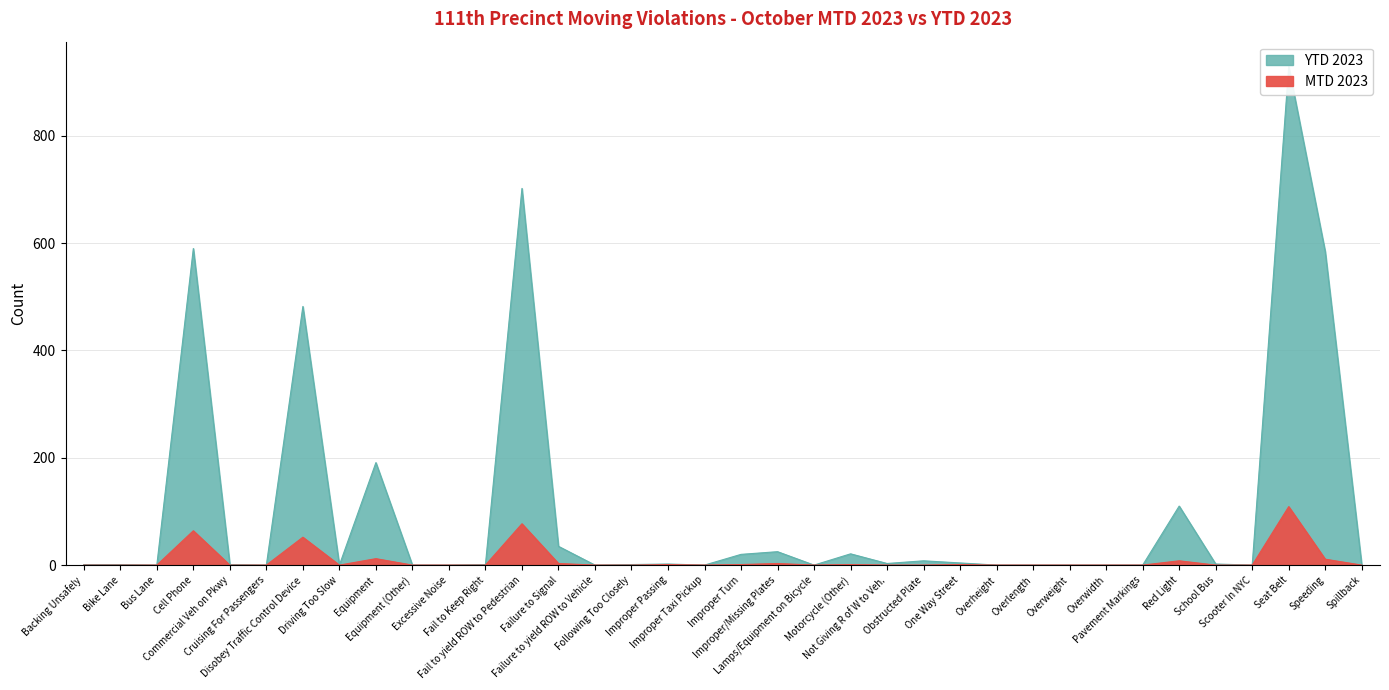

What is the difference between the highest and lowest values at Cell Phone?

526